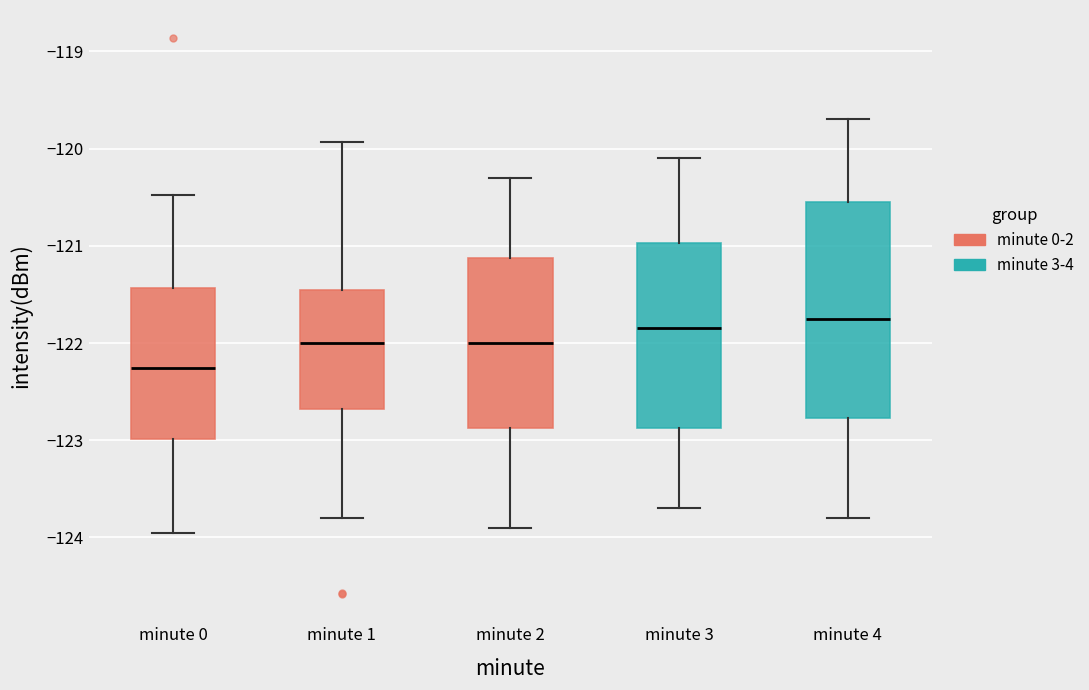

Reading left to right, transcribe this box plot: for each box, give where its median line is, the range the box spans, and where its two whiskers end, as read against the y-axis. The values are not printed on the chart, so give them approximately, as read against the axis.

minute 0: median -122.3, box -123.0 to -121.4, whiskers -124.0 to -120.5
minute 1: median -122.0, box -122.7 to -121.5, whiskers -123.8 to -119.9
minute 2: median -122.0, box -122.9 to -121.1, whiskers -123.9 to -120.3
minute 3: median -121.8, box -122.9 to -121.0, whiskers -123.7 to -120.1
minute 4: median -121.7, box -122.8 to -120.5, whiskers -123.8 to -119.7